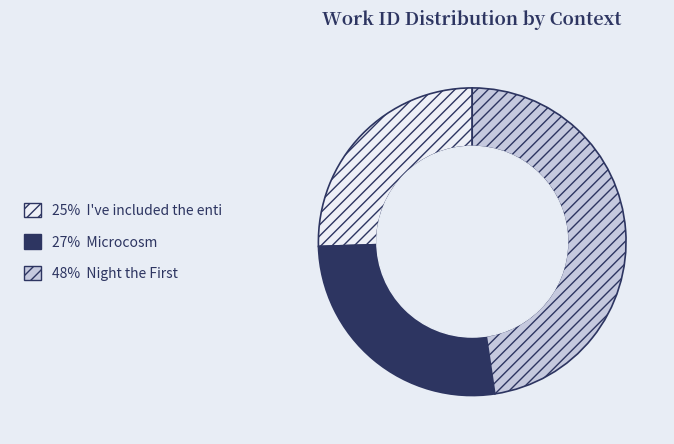

Is there any slice that represents more than half of the pie?

No